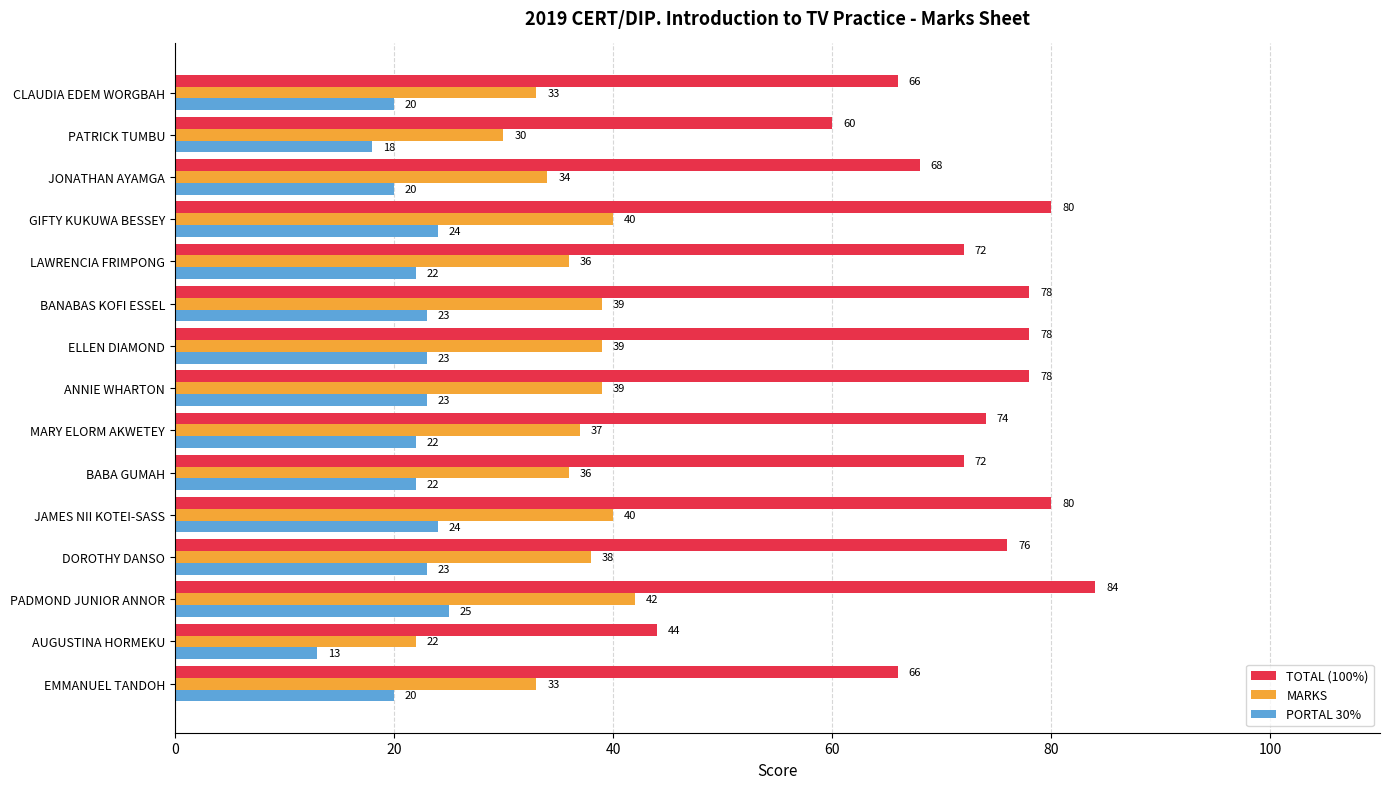

Which series changed the most between ELLEN DIAMOND and LAWRENCIA FRIMPONG?

TOTAL (100%)